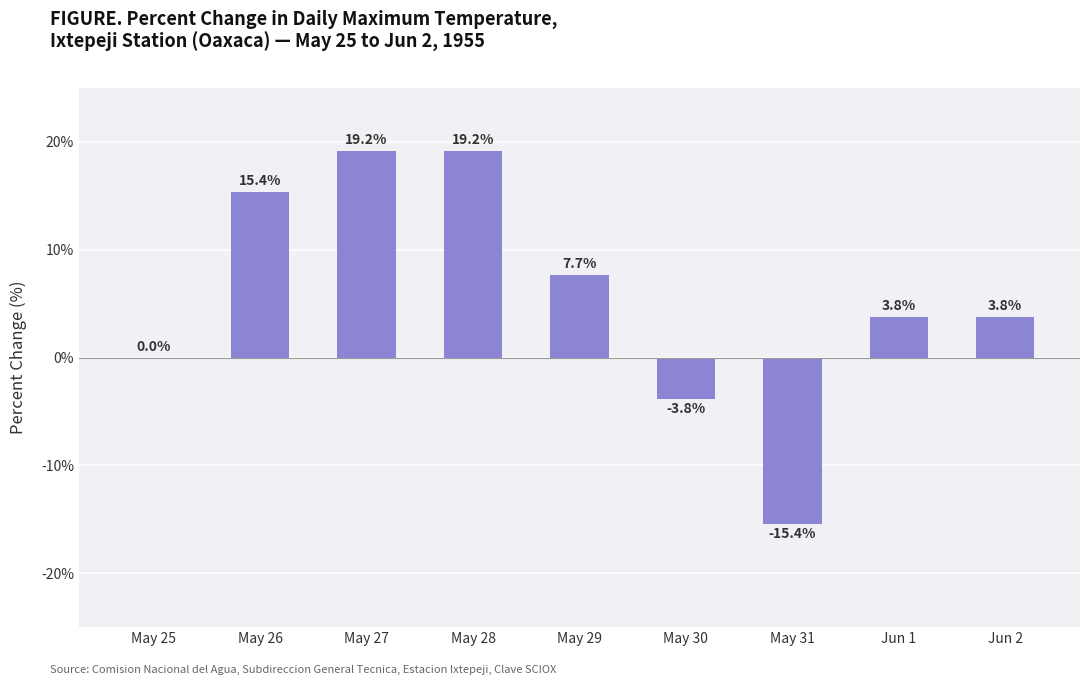

How many values exceed 3?

6